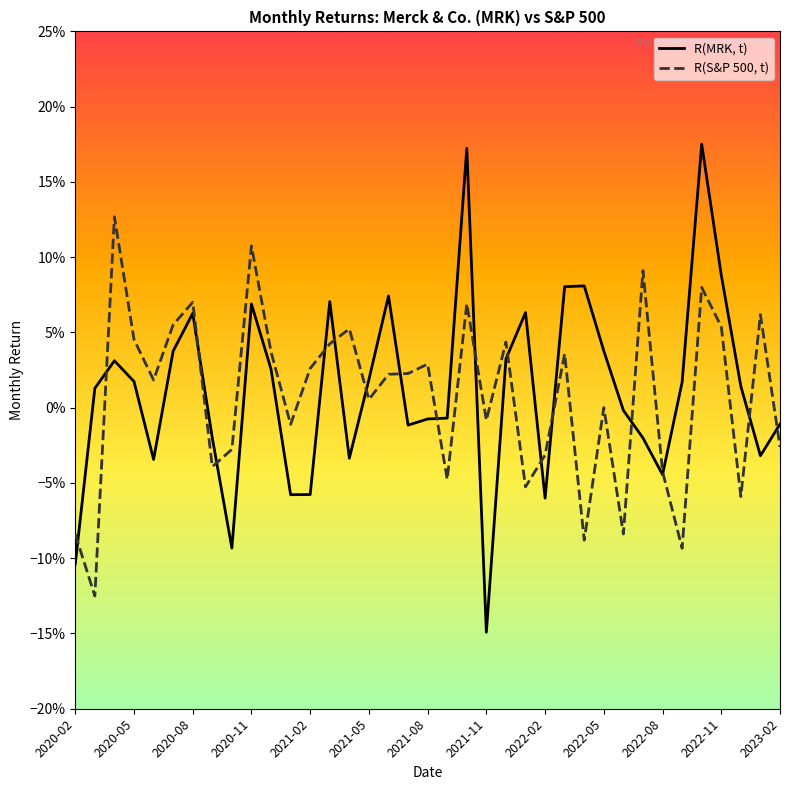

Does the chart display data point markers on the line(s)?

No